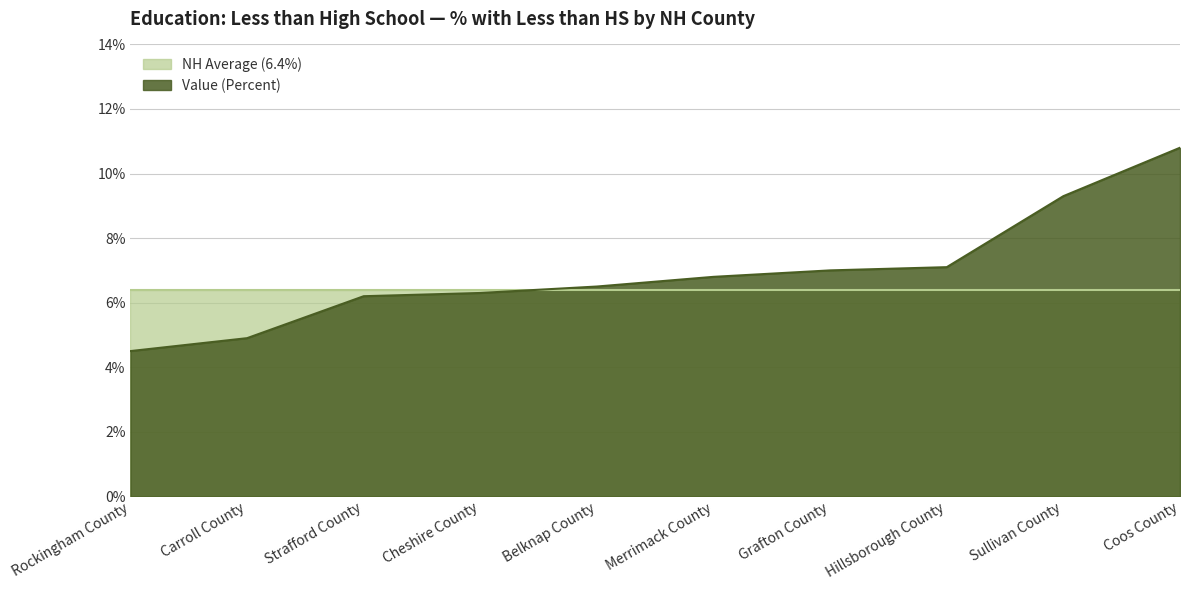

What position from the right is Carroll County?

9